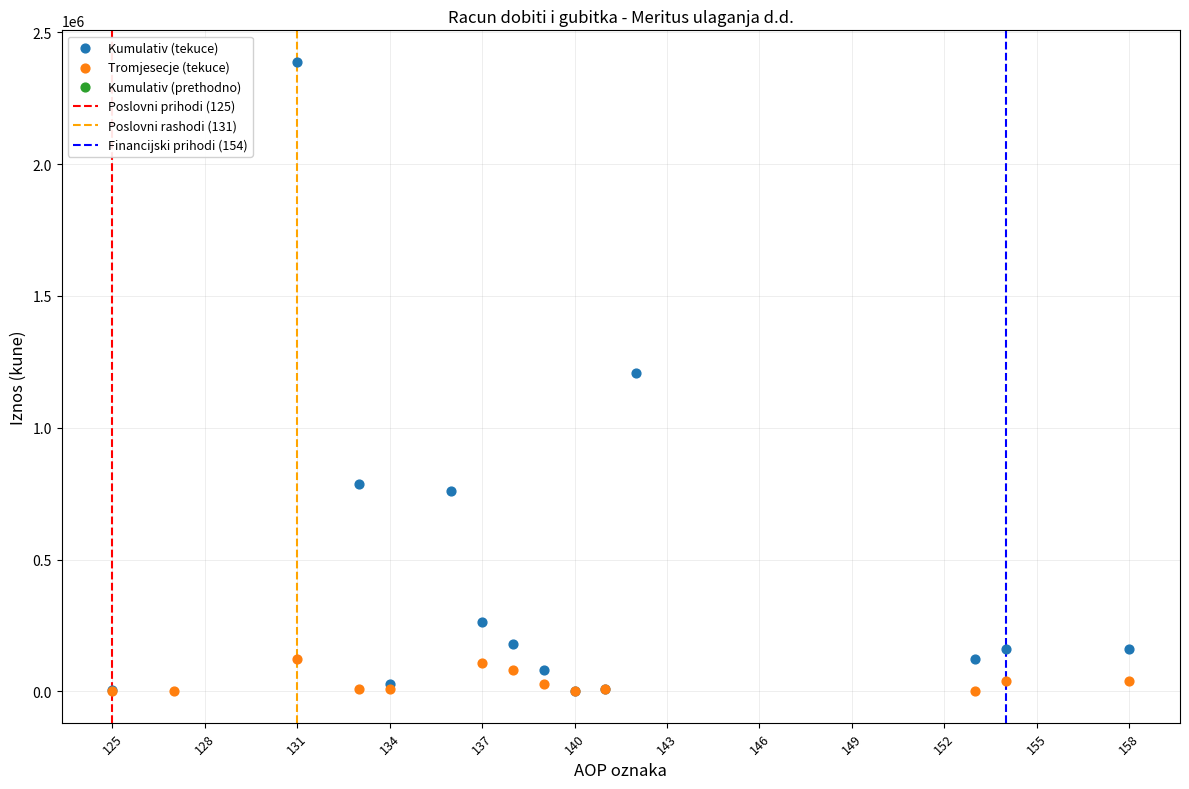

Which series has the largest Y range (max minus min)?

Kumulativ (tekuce)